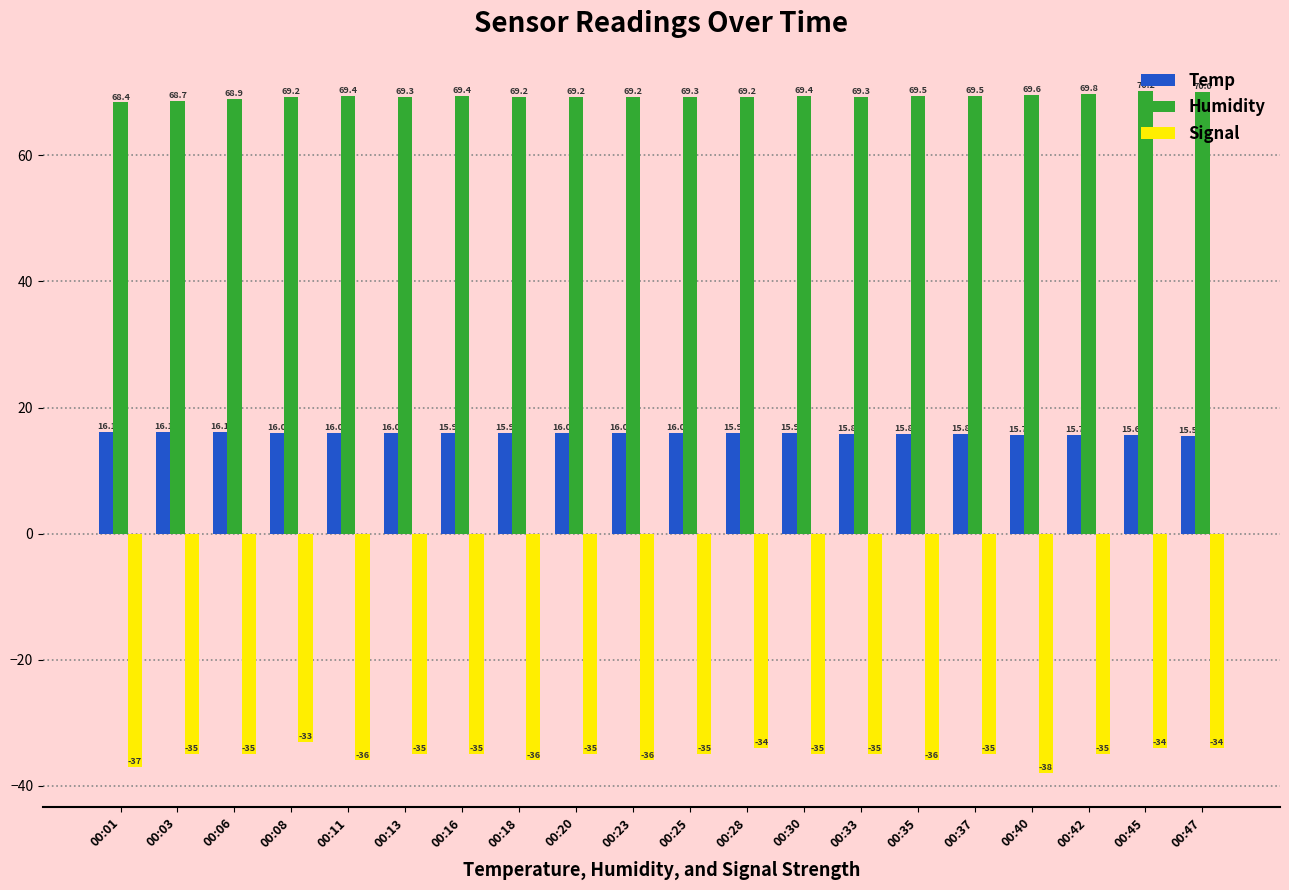

True or false: Humidity has a value of 69.2 at 00:08.

True